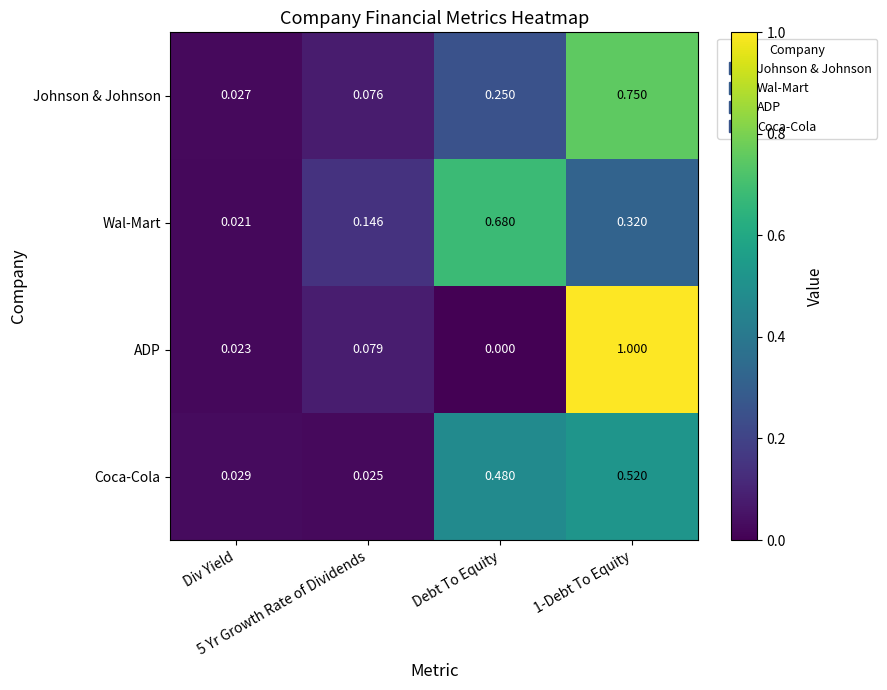

List the series in order of their peak value, lowest first.

Coca-Cola, Wal-Mart, Johnson & Johnson, ADP